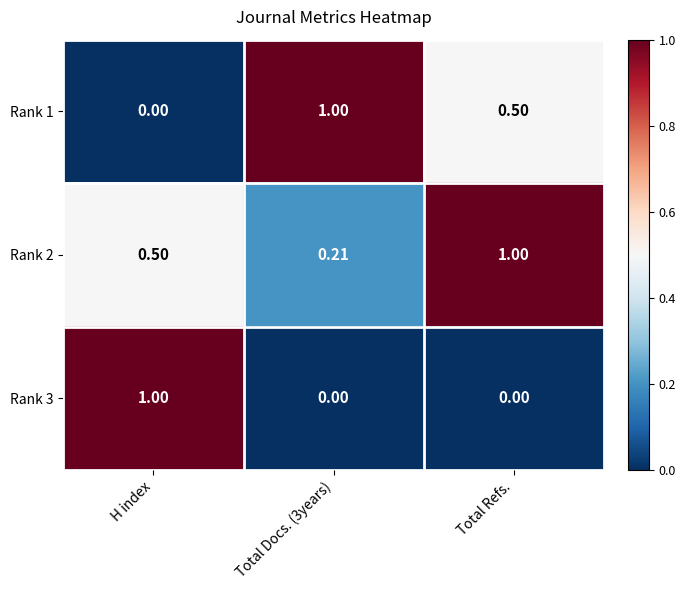

What is the spread (max minus min) of values at Total Docs. (3years)?

1.0